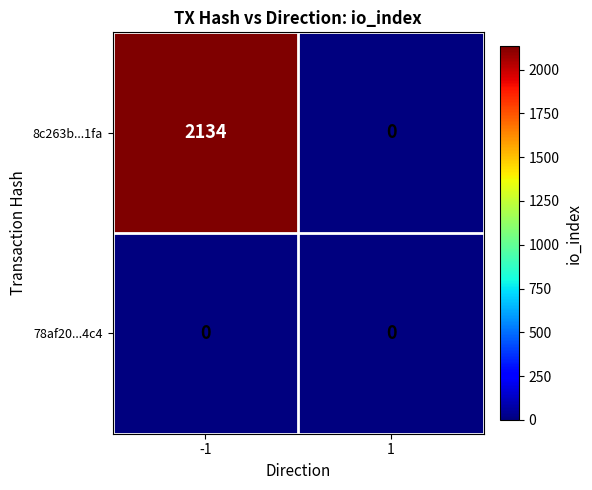

How many categories are shown in the chart?

2